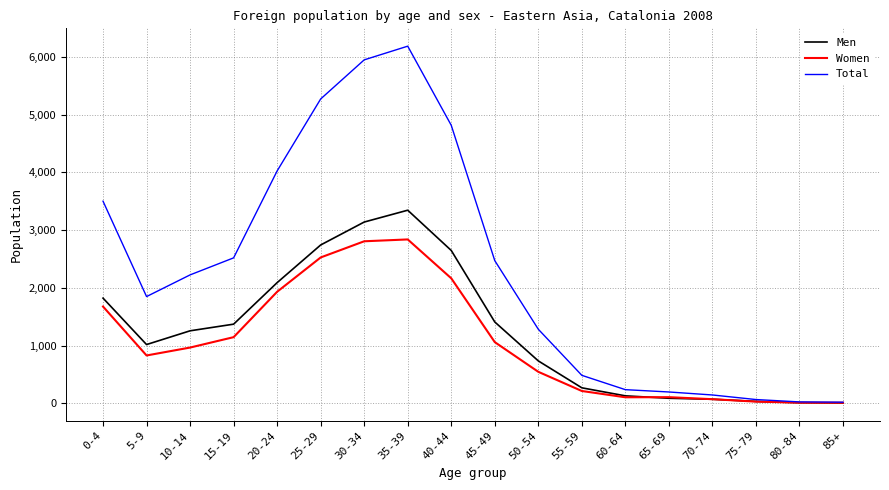

What is the total value across all series at 85+?

44